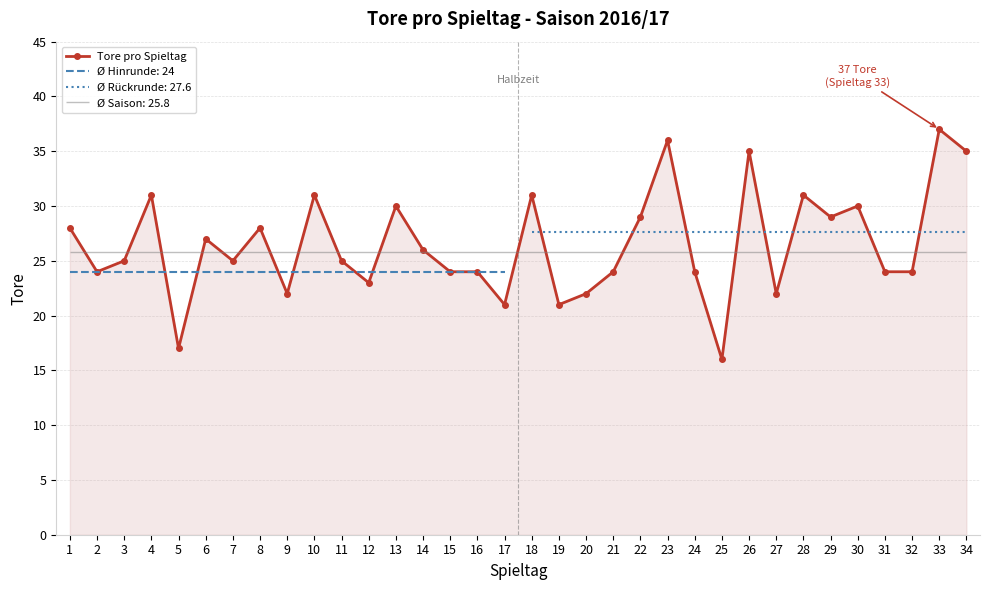

Which has a higher value, 9 or 10?

10